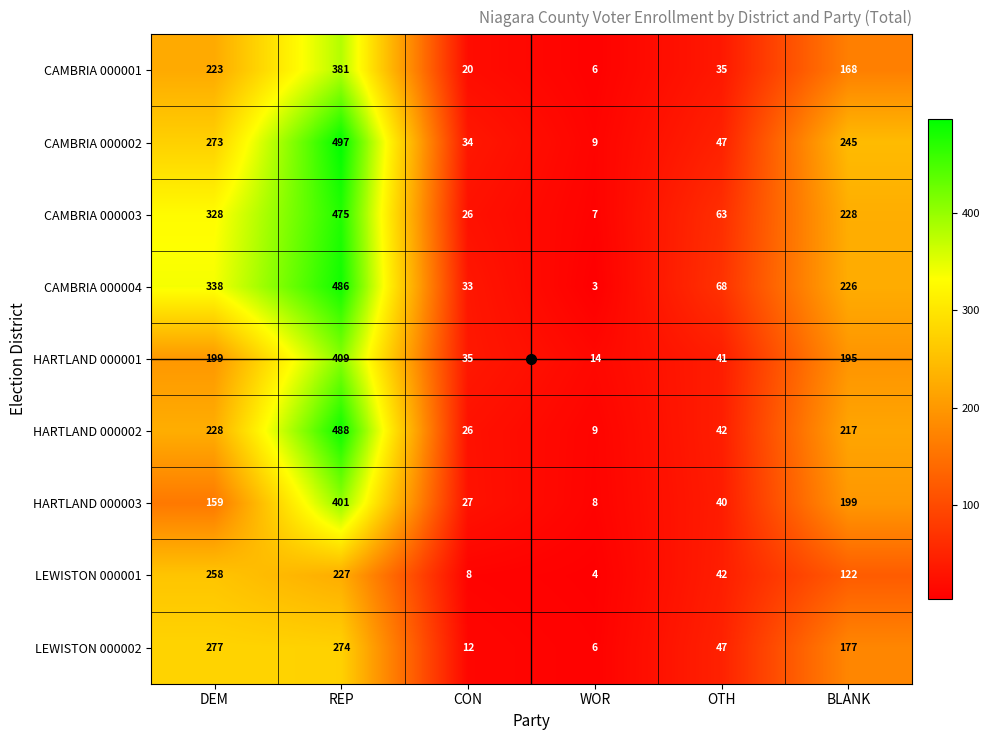

What is the difference between the maximum and minimum values in the LEWISTON 000001 series?

254